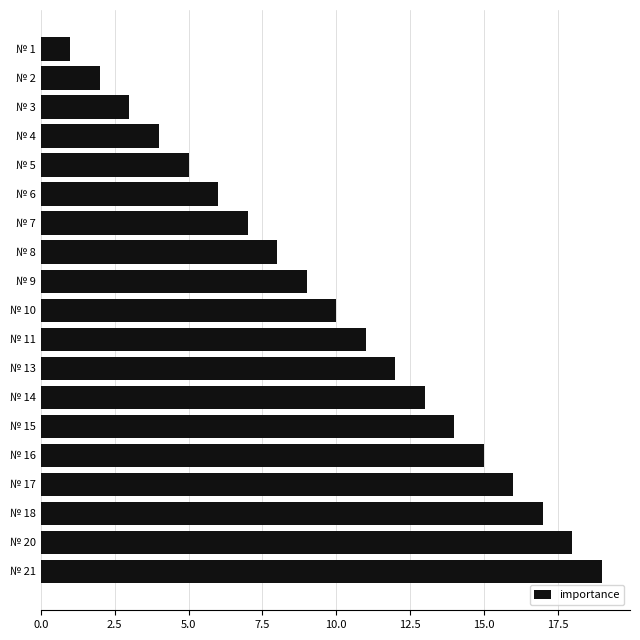

What is the greatest value displayed?

19